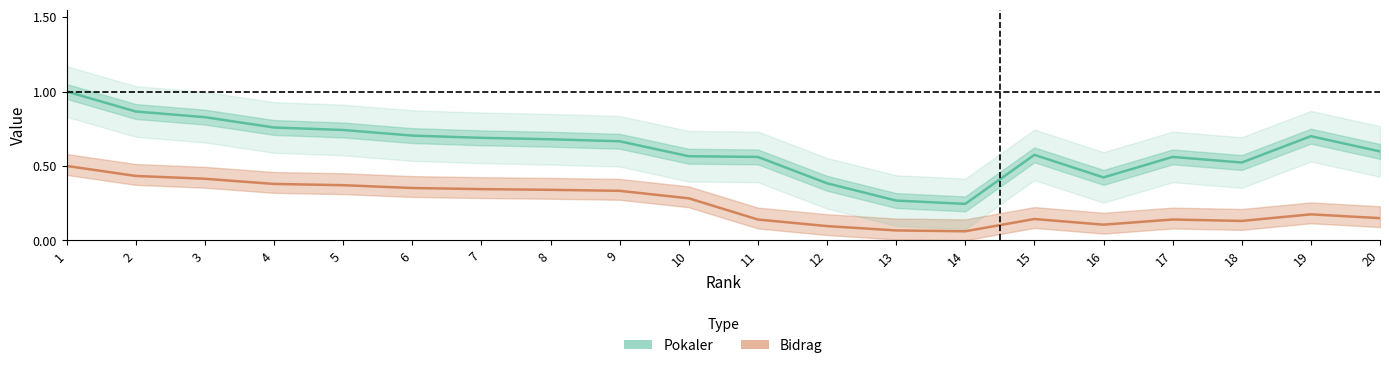

Reading right to left, list all the values displayed in this chart.

Pokaler: 20=0.6	19=0.7	18=0.5	17=0.6	16=0.4	15=0.6	14=0.2	13=0.3	12=0.4	11=0.6	10=0.6	9=0.7	8=0.7	7=0.7	6=0.7	5=0.7	4=0.8	3=0.8	2=0.9	1=1.0
Bidrag: 20=0.1	19=0.2	18=0.1	17=0.1	16=0.1	15=0.1	14=0.1	13=0.1	12=0.1	11=0.1	10=0.3	9=0.3	8=0.3	7=0.3	6=0.4	5=0.4	4=0.4	3=0.4	2=0.4	1=0.5